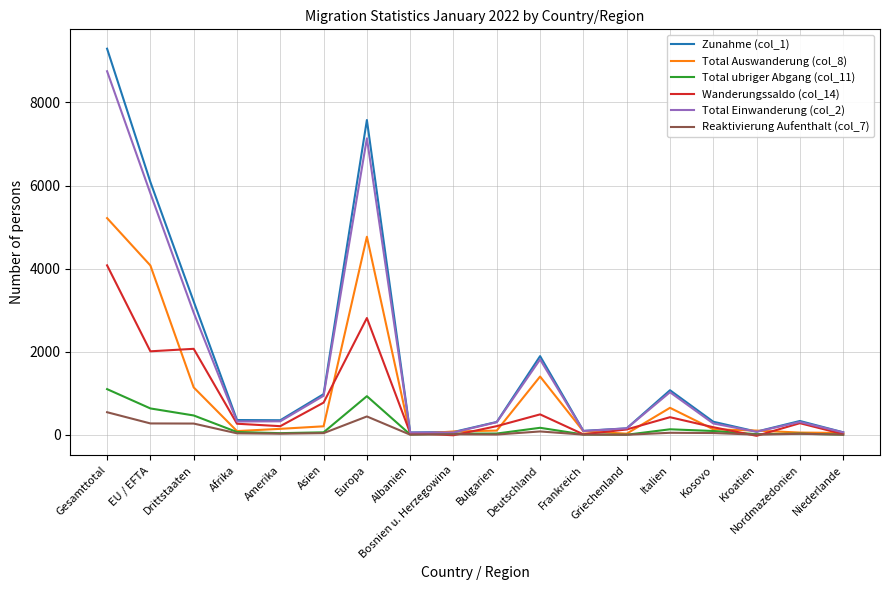

Is the value of Zunahme (col_1) at Bulgarien greater than the value of Reaktivierung Aufenthalt (col_7) at Afrika?

Yes